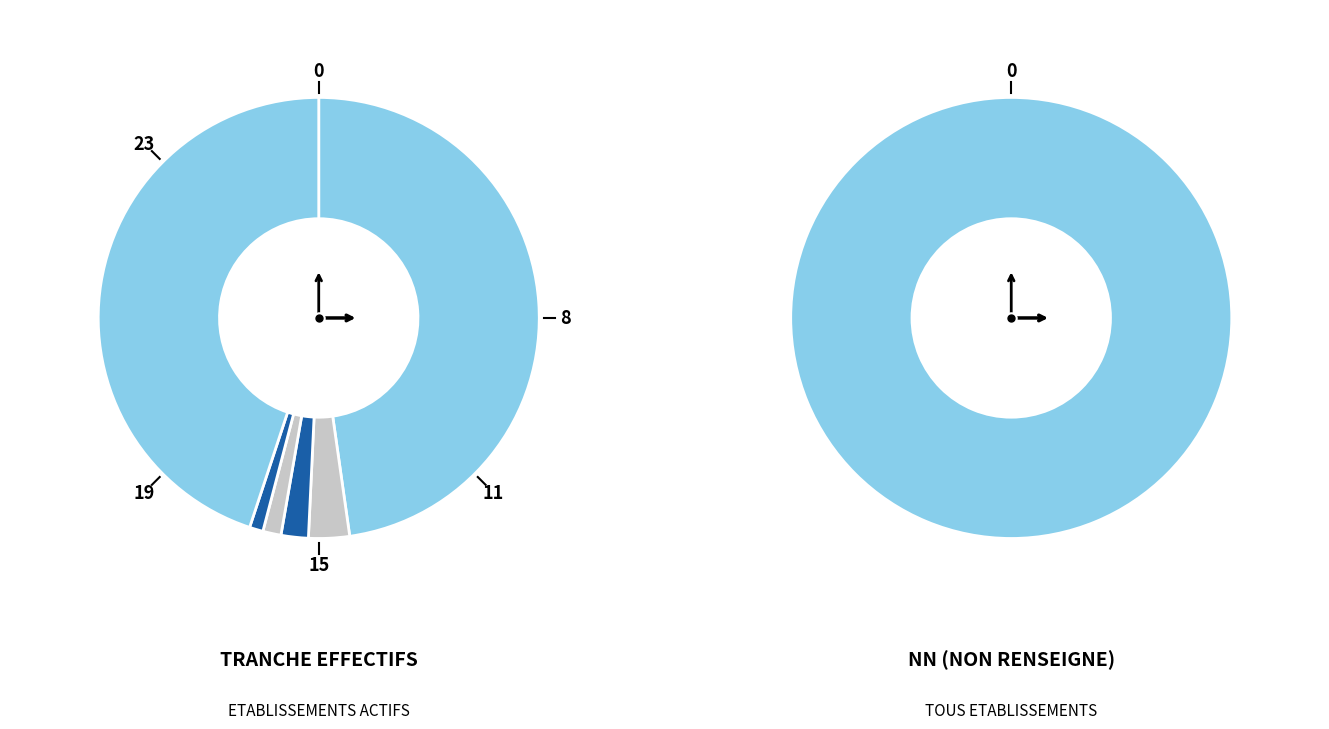

The 01 slice represents 1% of the pie. True or false?

True